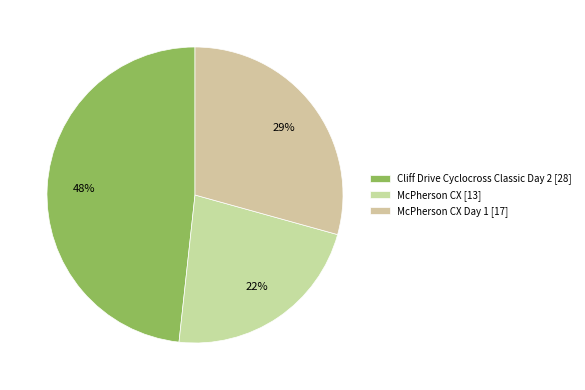

How many slices are in this pie chart?

3